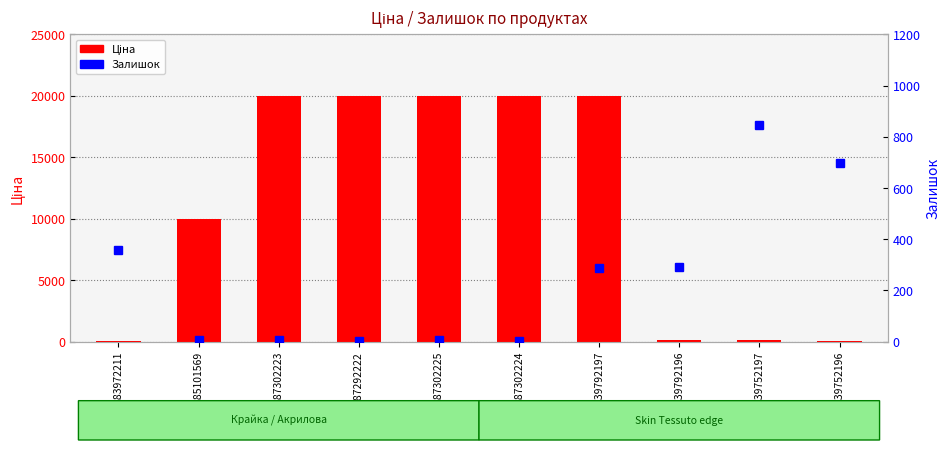

What is the change in value from 285101569 to 239752196?

-9917.9